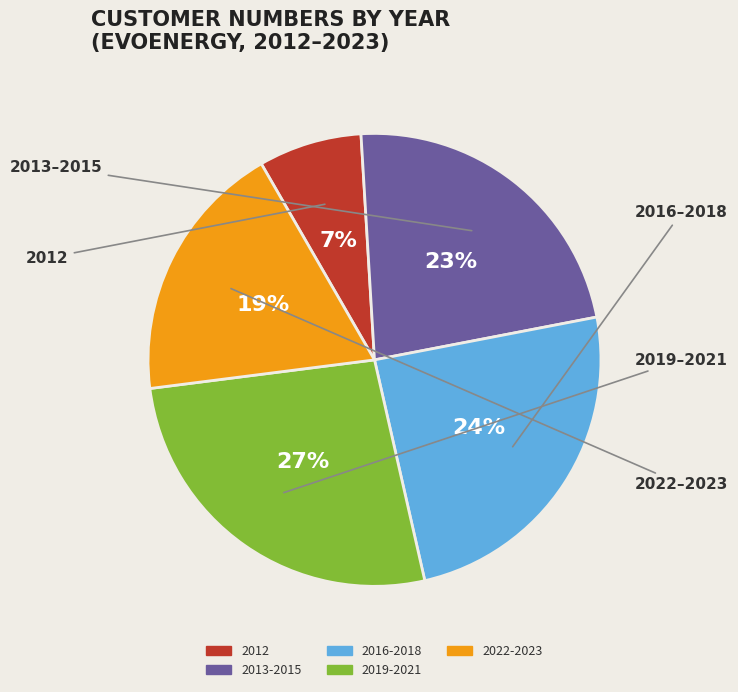

Is there a majority slice in this chart?

No